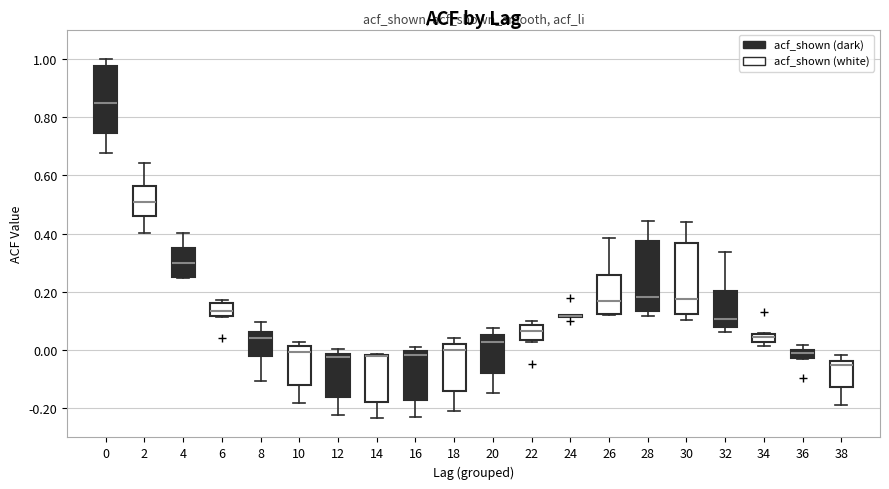

Where does the median line of the box at x = 4 sit on the y-axis? The values are not printed on the chart, so give them approximately, as read against the axis.

0.30